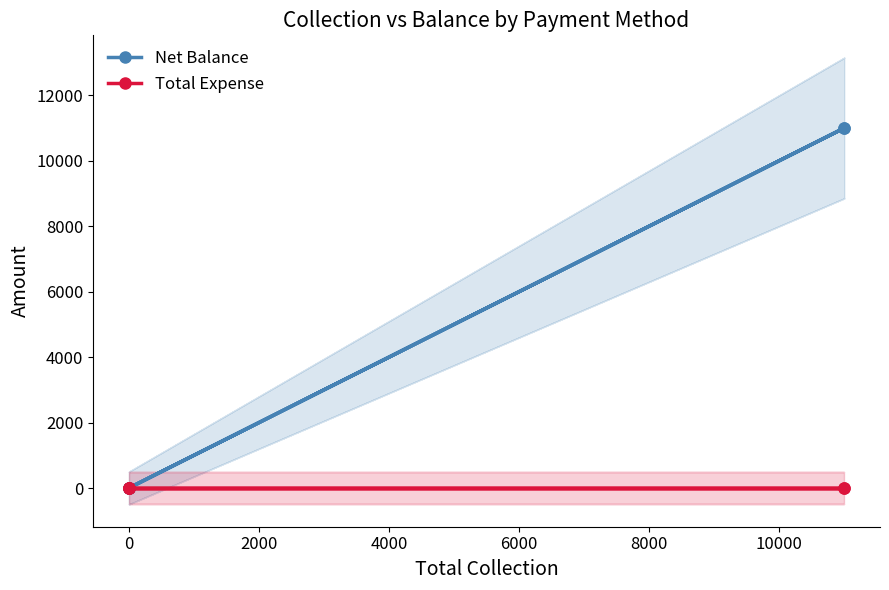

Rank the series by their maximum value, from lowest to highest.

Total Expense, Net Balance